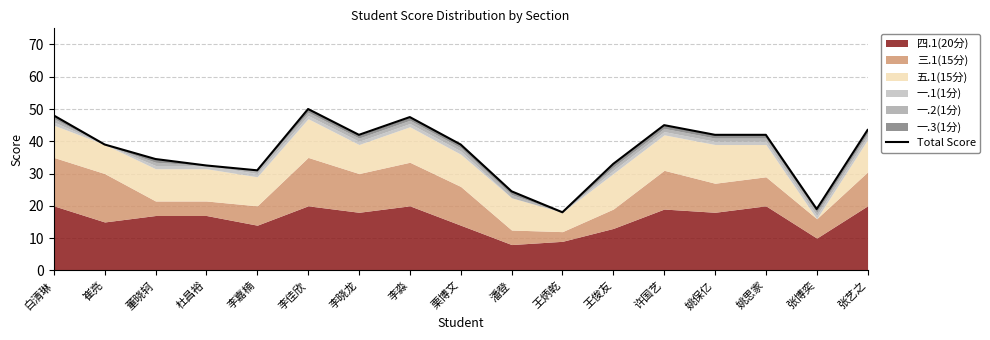

What is the approximate value at 王俊友?

33.0